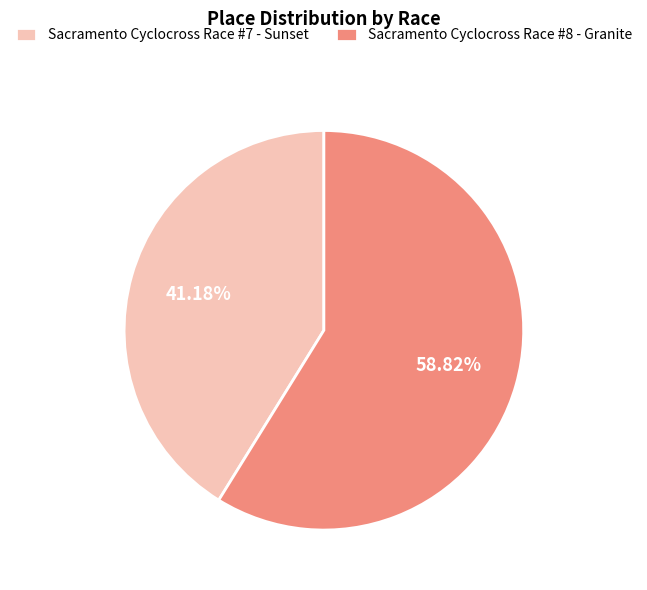

To the nearest percent, what portion does Sacramento Cyclocross Race #7 - Sunset represent?

41%